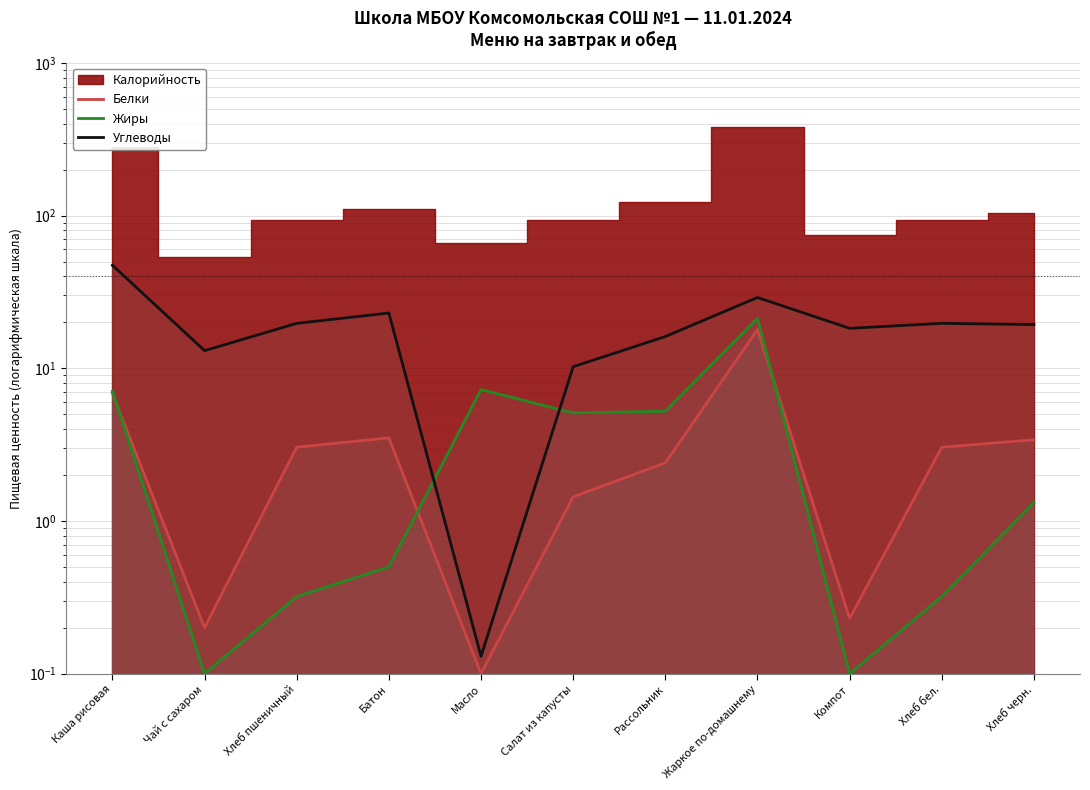

How many lines are shown in the chart?

3